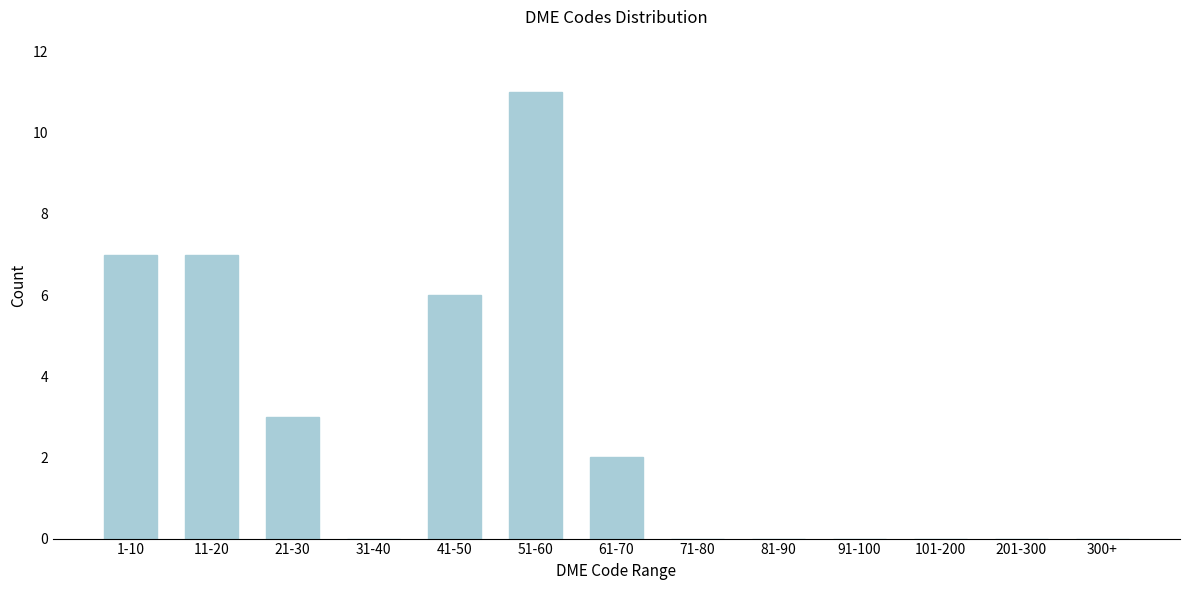

Reading left to right, what are all the values shown in this chart?

1-10=7	11-20=7	21-30=3	31-40=0	41-50=6	51-60=11	61-70=2	71-80=0	81-90=0	91-100=0	101-200=0	201-300=0	300+=0